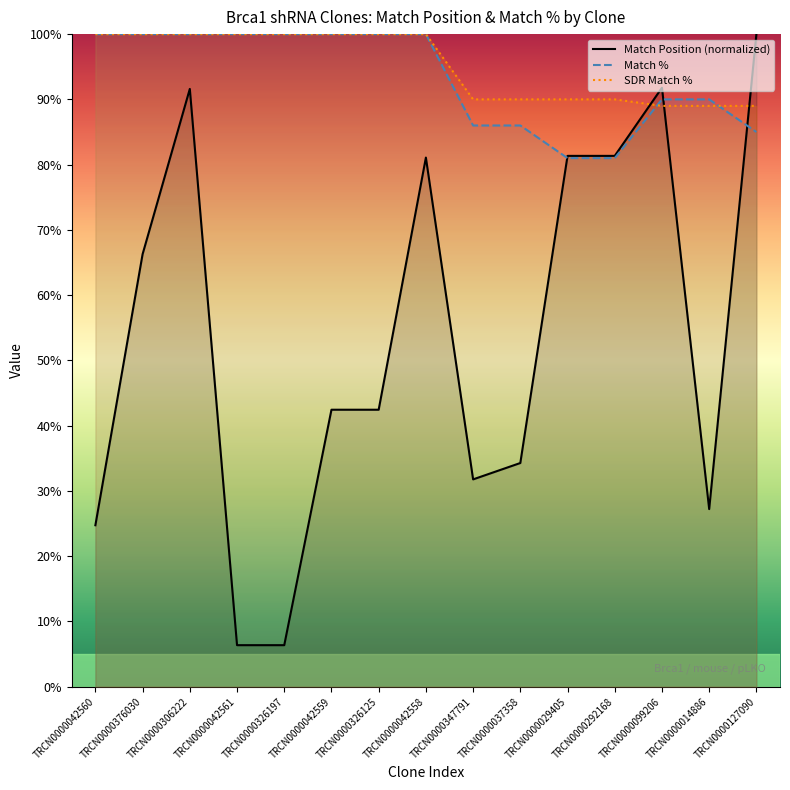

What is the minimum value shown in the chart?

6.4